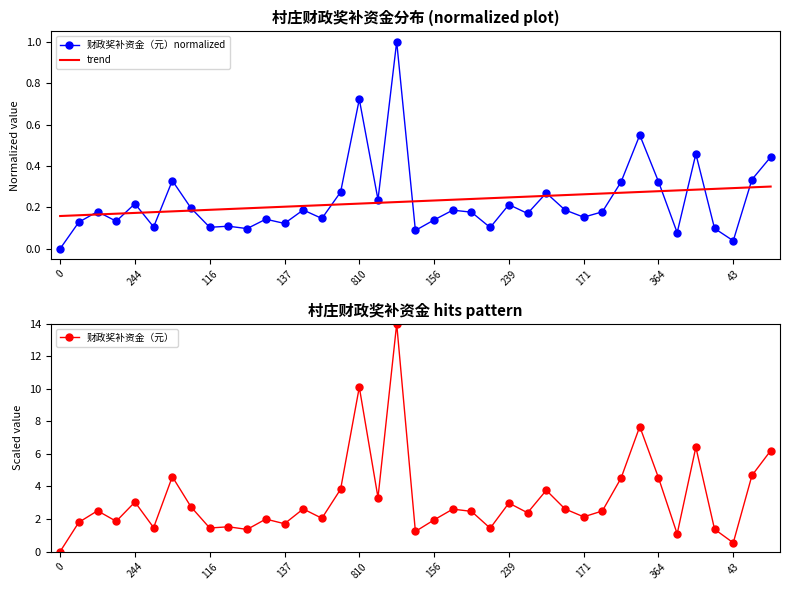

What is the highest value of the trend series?

0.3